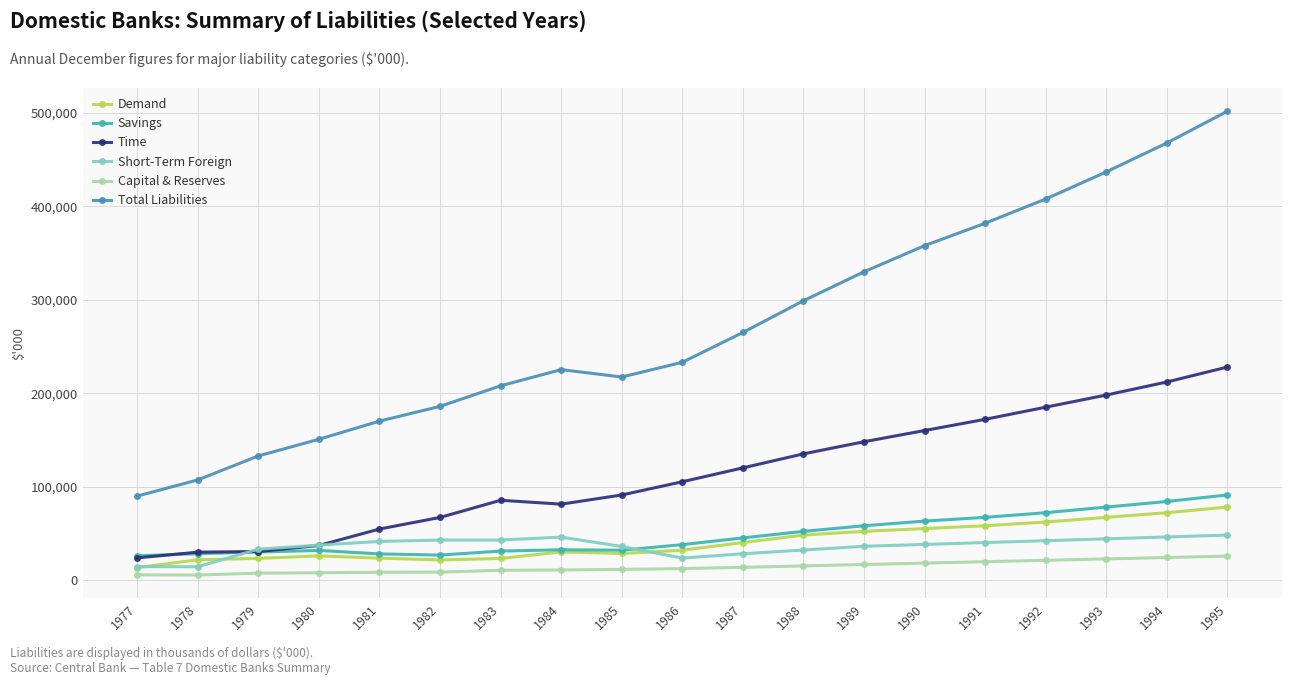

The value of Demand at 1985 is 48737. True or false?

False